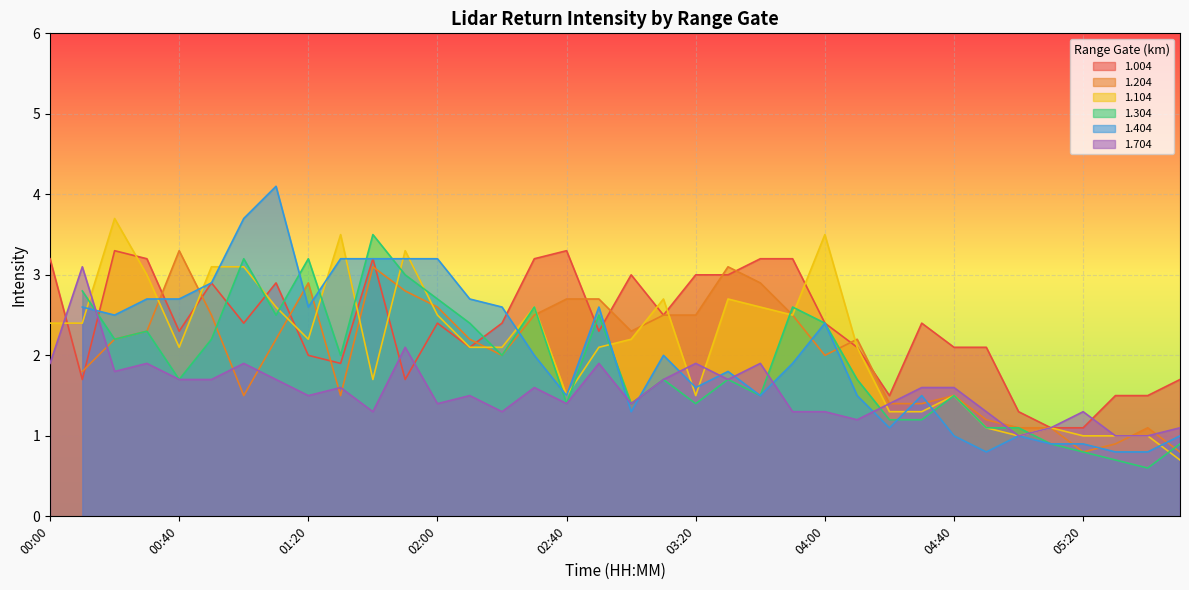

Is it true that 1.004 equals 1.1 at 05:20?

True